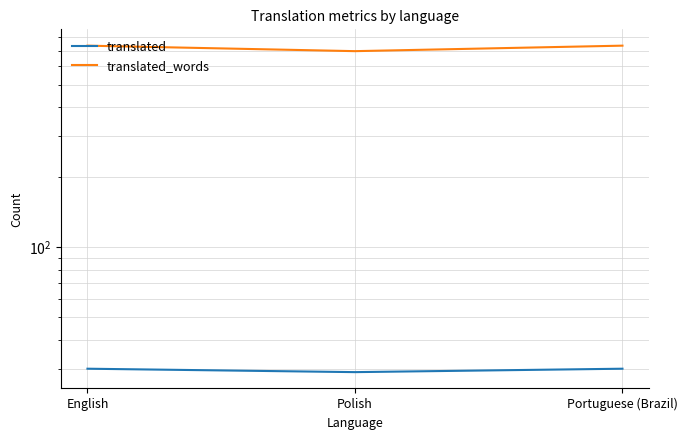

What is the value of the translated point at the 3rd from the left?

30